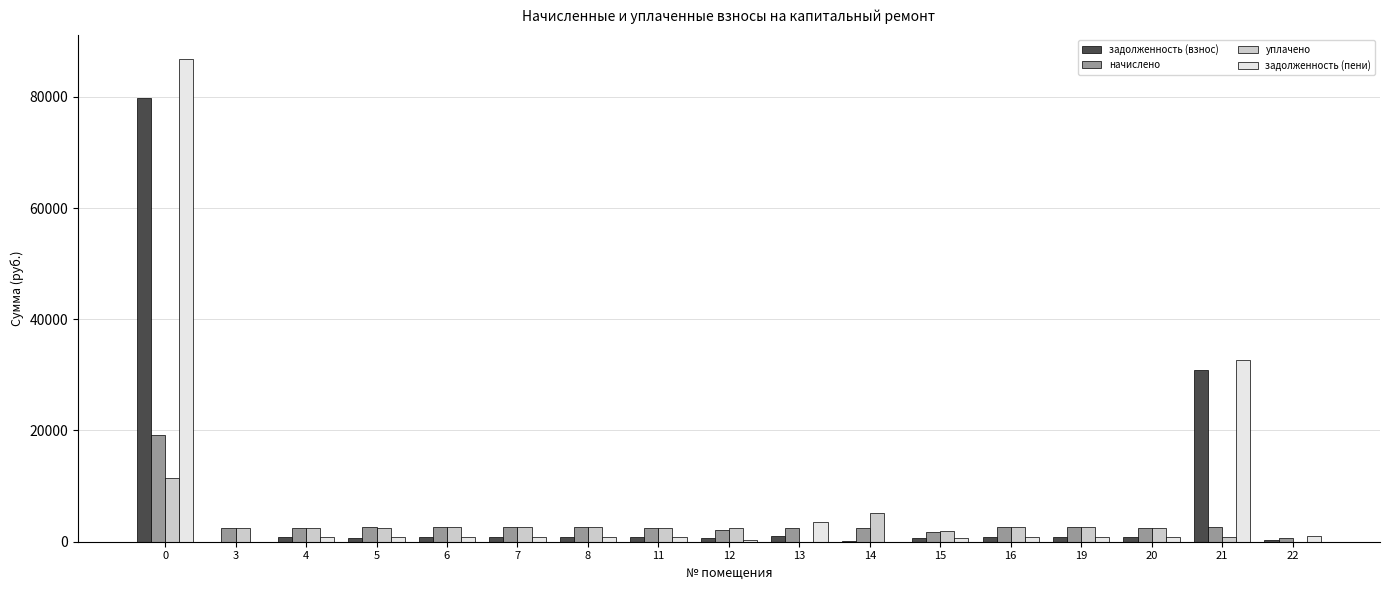

Are the bars horizontal?

No